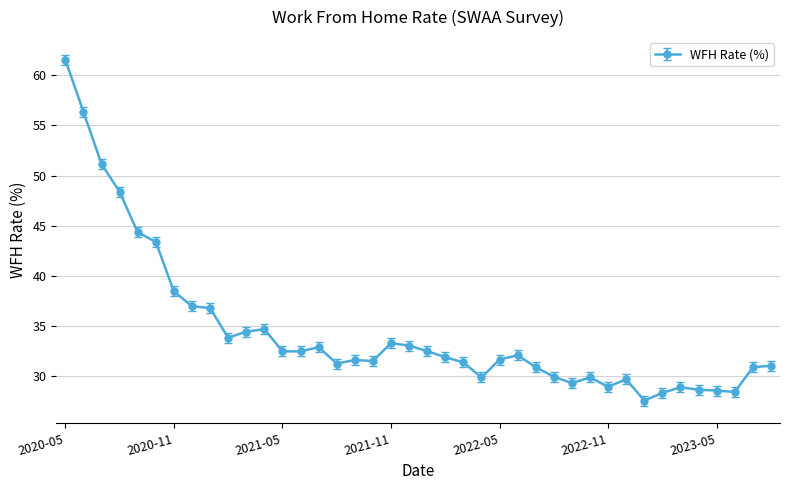

How many series are shown in this chart?

1